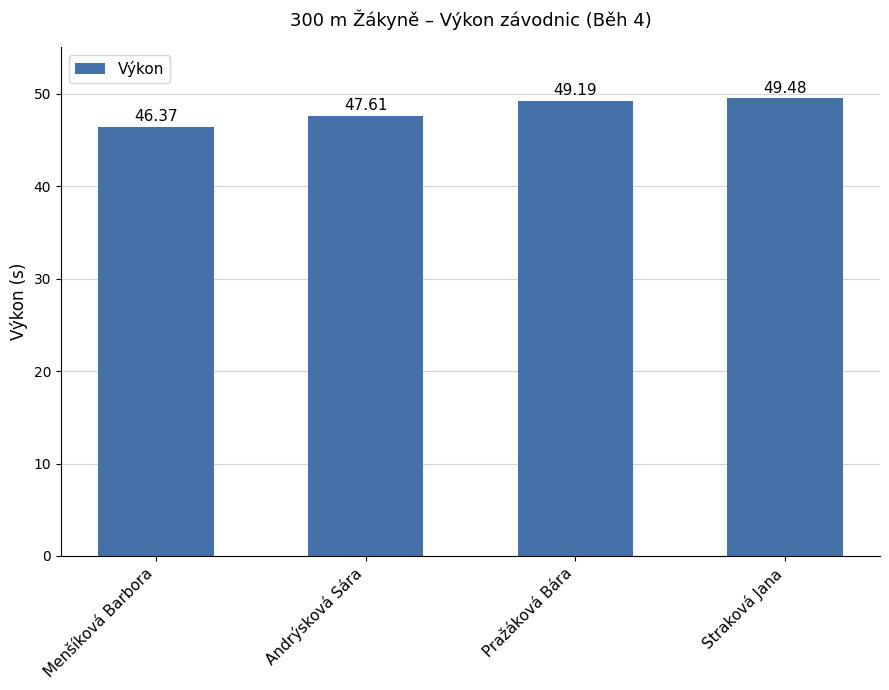

The chart shows a value of 26.8 at Pražáková Bára. True or false?

False